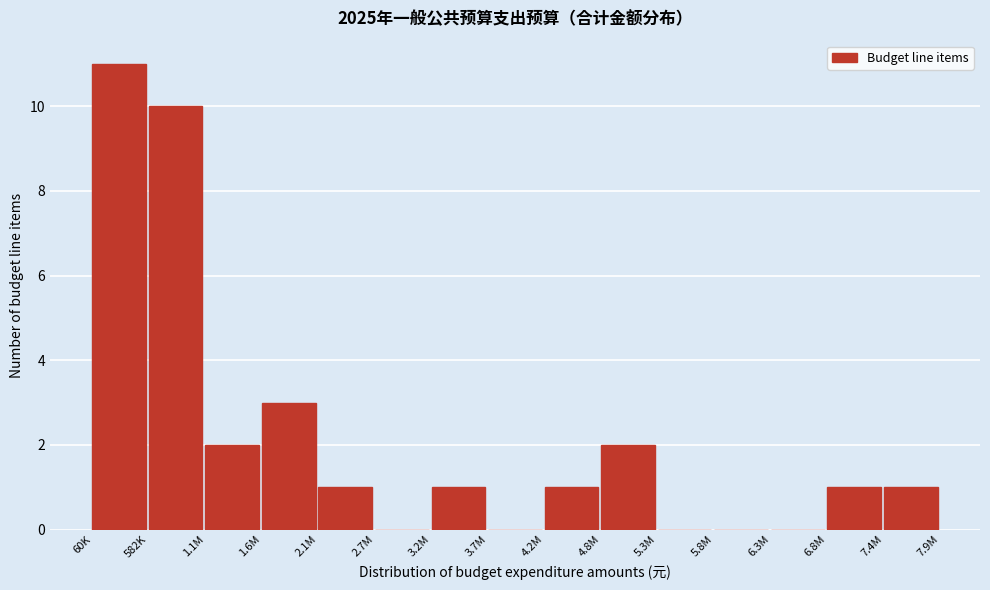

Reading left to right, what are all the values shown in this chart?

60K=11	582K=10	1.1M=2	1.6M=3	2.1M=1	2.7M=0	3.2M=1	3.7M=0	4.2M=1	4.8M=2	5.3M=0	5.8M=0	6.3M=0	6.8M=1	7.4M=1